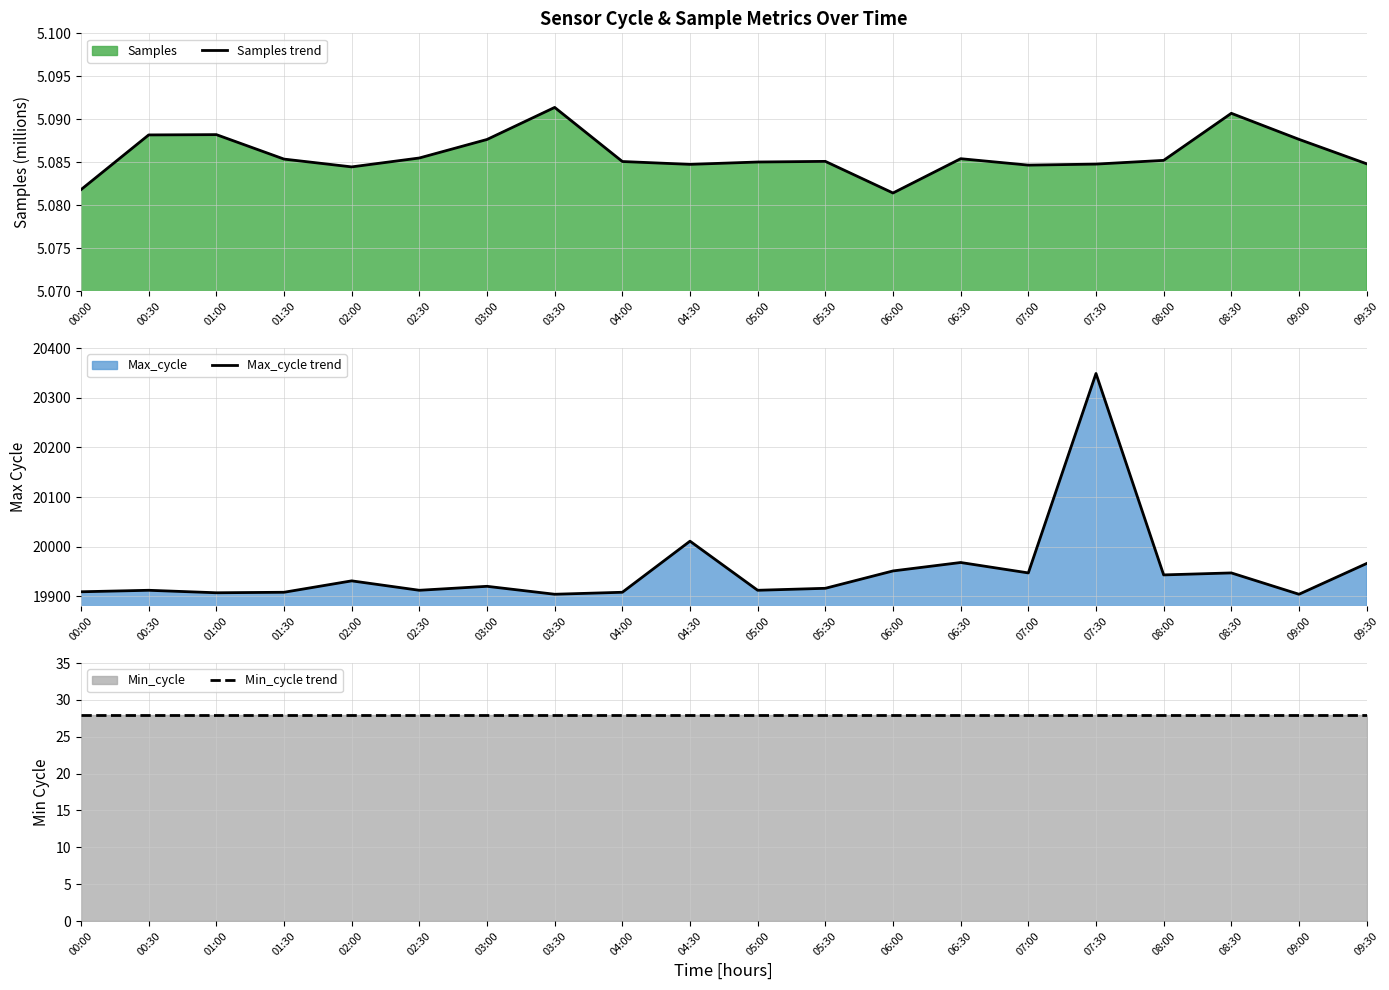

Between 03:30 and 05:00, which series saw the biggest shift?

Max_cycle trend